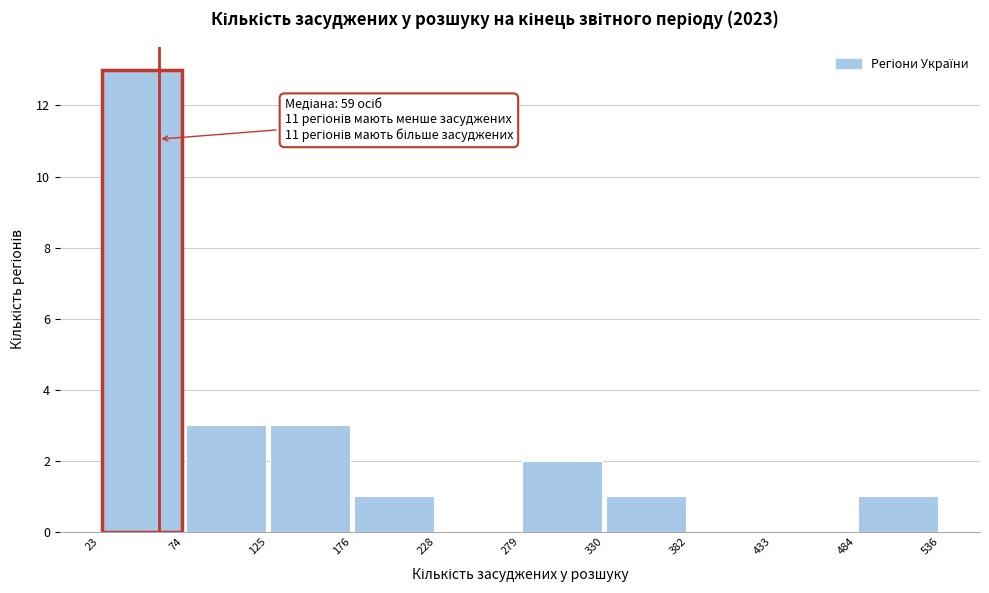

Which range on the x-axis has the tallest bar?

23 to 74